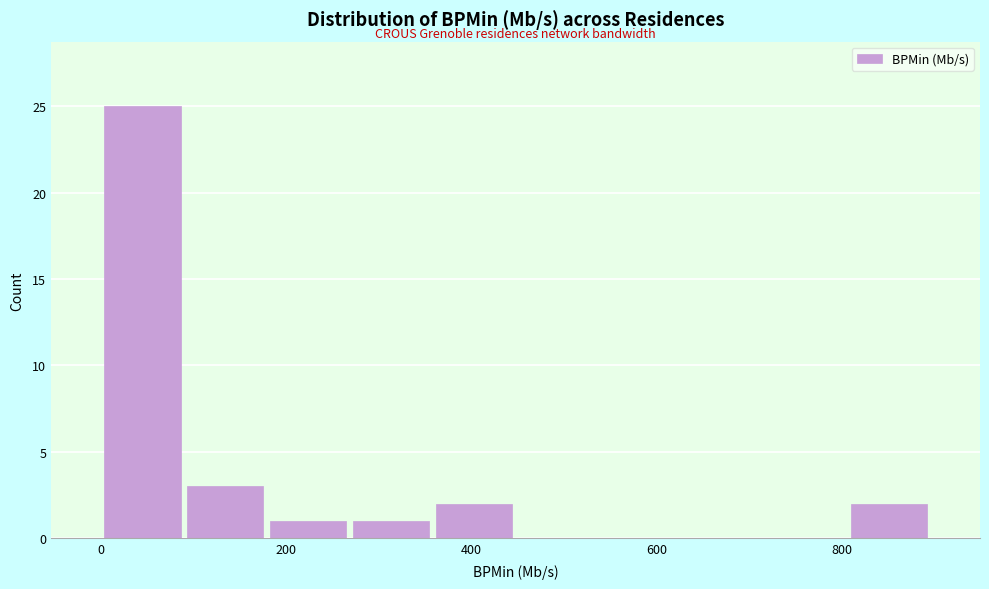

Reading left to right, list every bar in this chart as the range it spans on the x-axis followed by its height. Neither the bar edges nor the heights are printed on the chart, so give them approximately, as read against the axes.

0 to 80: 25
80 to 180: 3
180 to 260: 1
260 to 360: 1
360 to 440: 2
440 to 540: 0
540 to 620: 0
620 to 720: 0
720 to 800: 0
800 to 900: 2